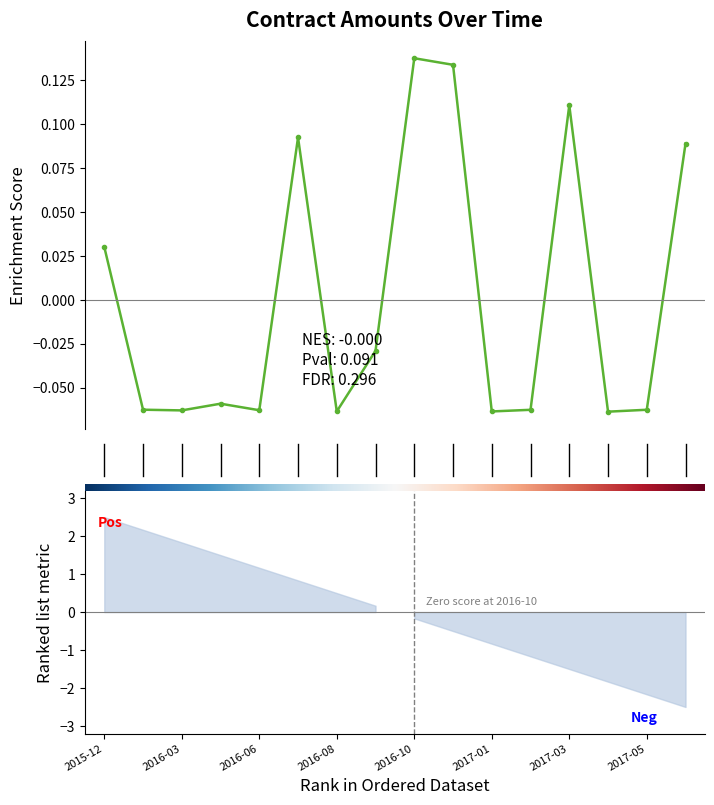

Rank the categories by value from lowest to highest.

2017-04, 2017-01, 2016-08, 2016-03, 2016-06, 2017-02, 2017-05, 2016-02, 2016-04, 2016-09, 2015-12, 2017-06, 2016-07, 2017-03, 2016-12, 2016-10